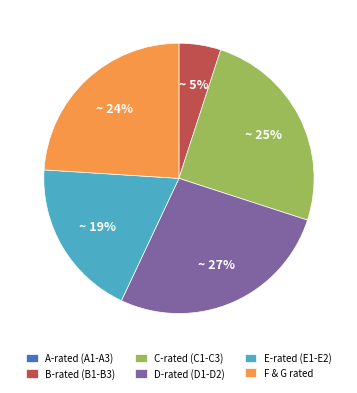

Is the sum of D-rated (D1-D2) and C-rated (C1-C3) greater than half?

Yes